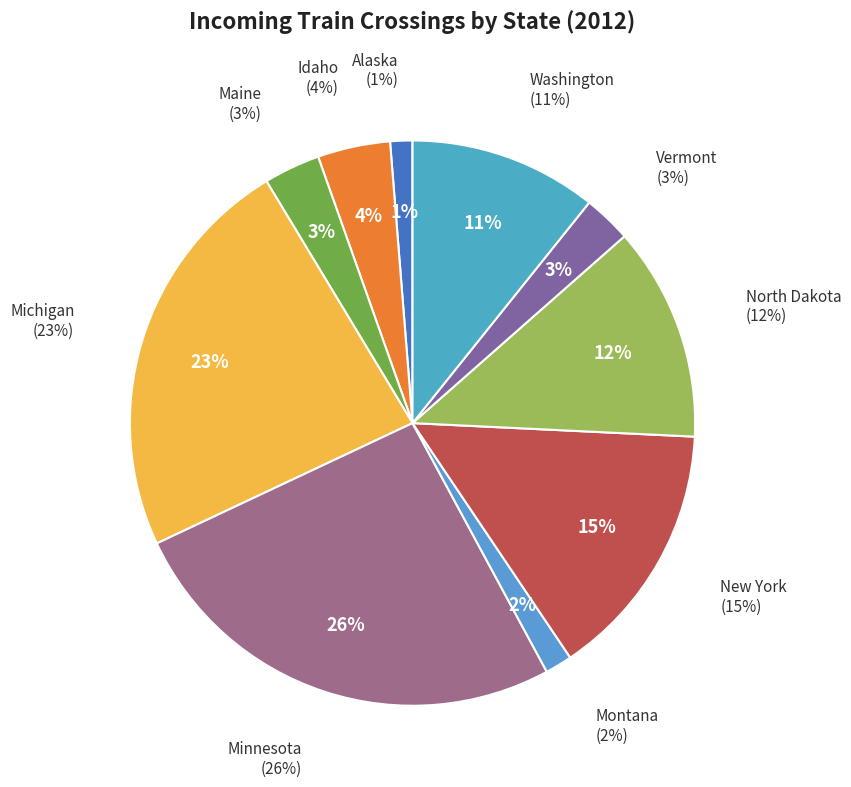

To the nearest percent, what portion does Idaho represent?

4%